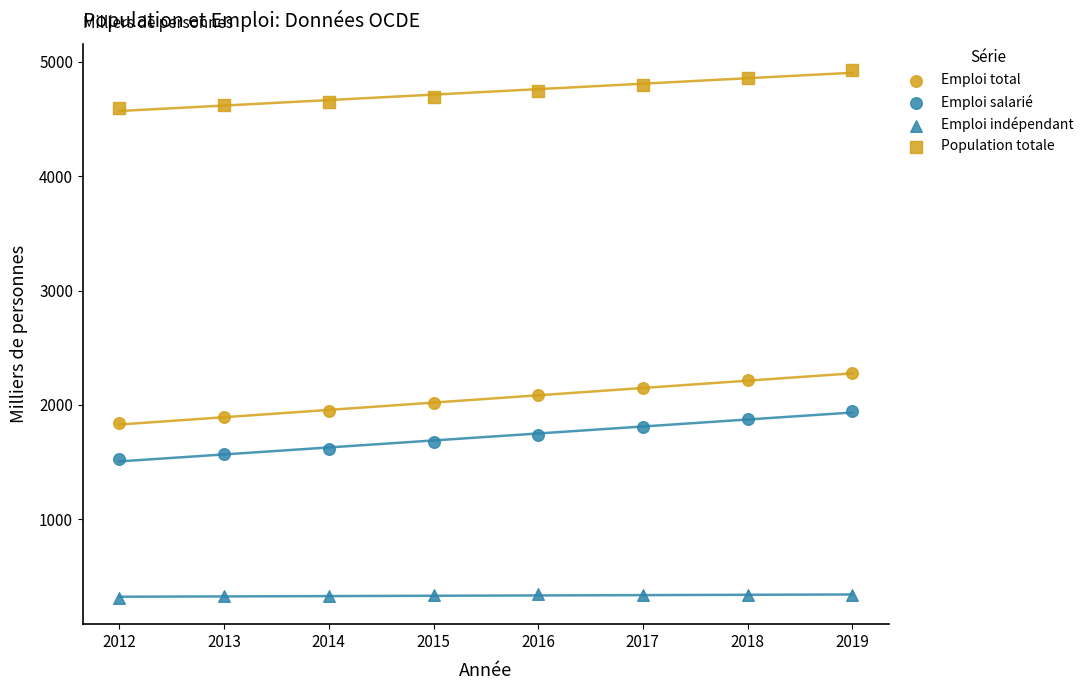

How many data points are displayed?

32